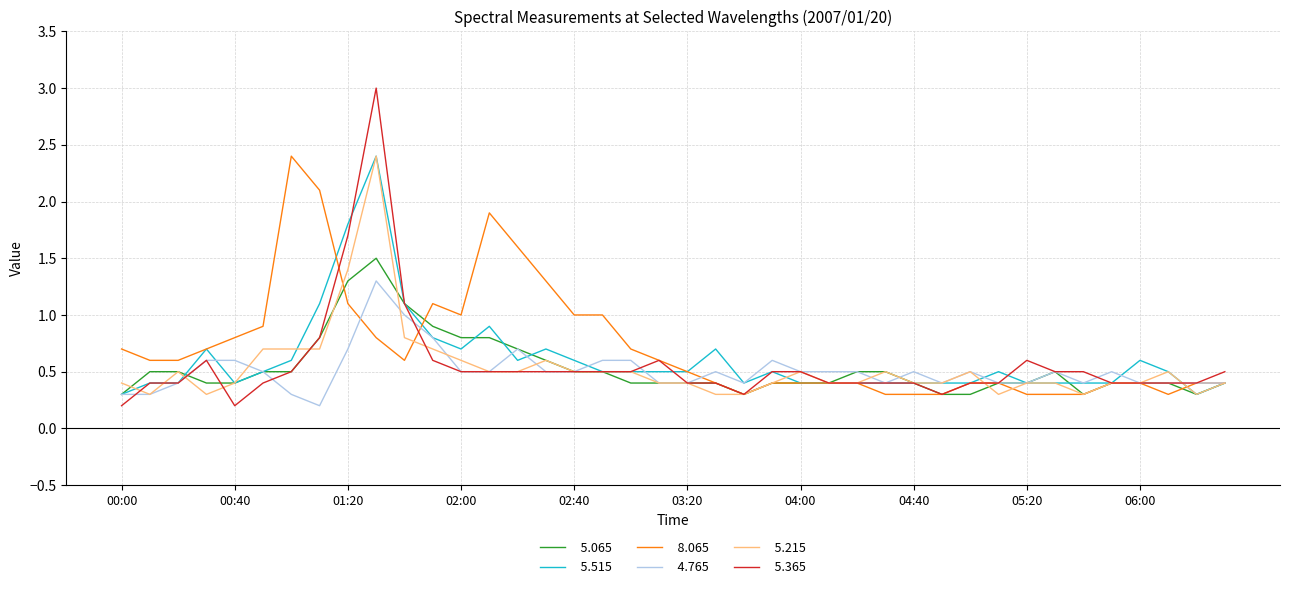

What is the greatest value displayed?

3.0